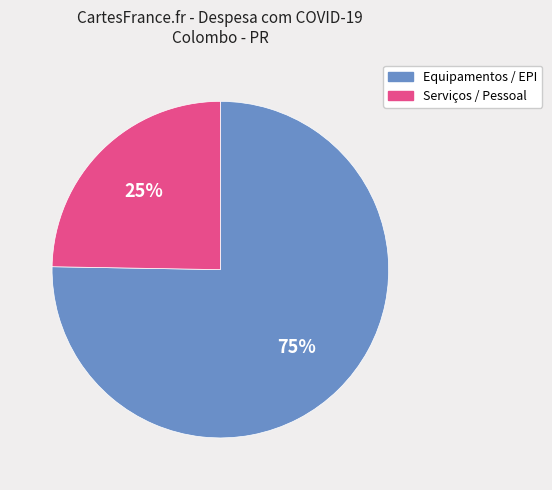

To the nearest percent, what is the average slice percentage?

50%